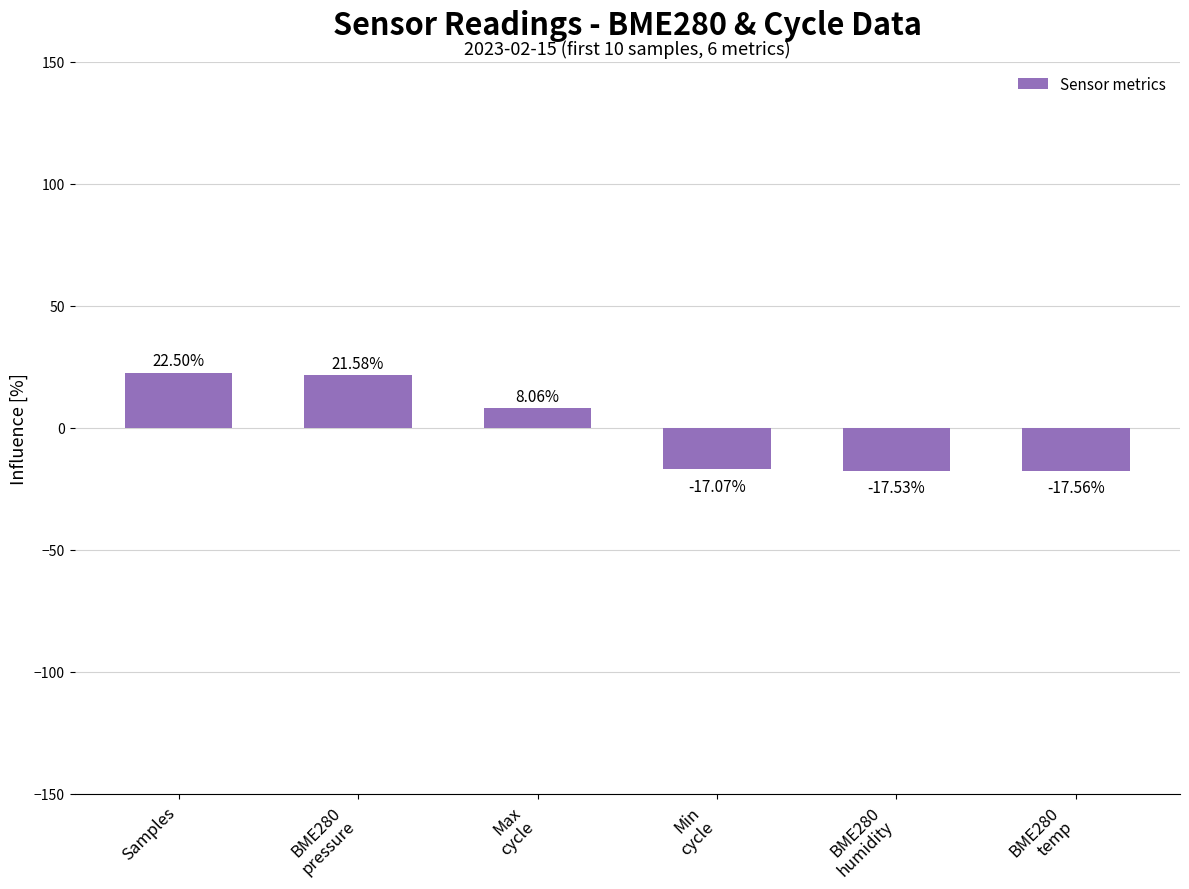

True or false: the data shows -17.6 at BME280
temp.

True